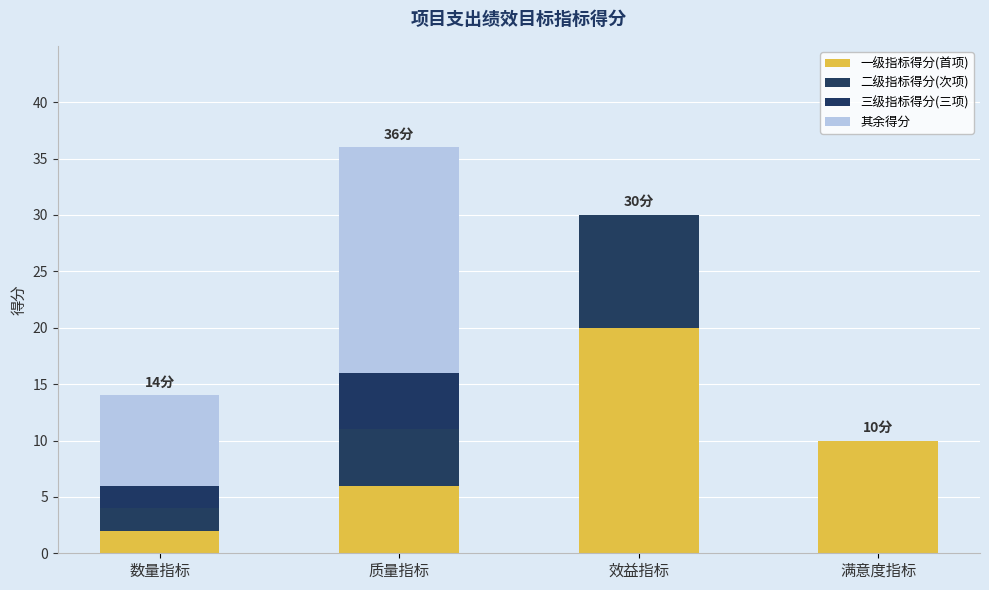

Which category has the highest value in the 一级指标得分(首项) series?

效益指标